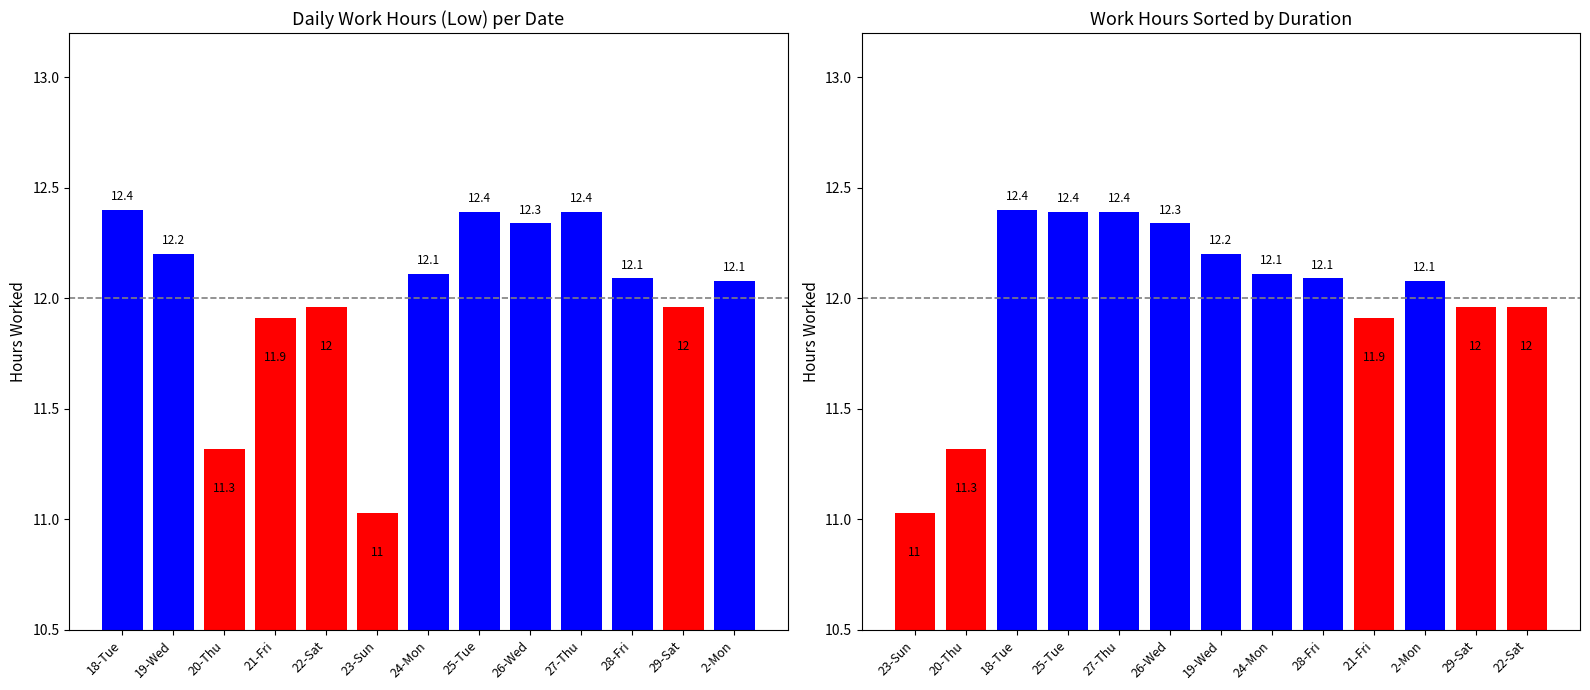

What is the label of the 8th bar from the left?

25-Tue